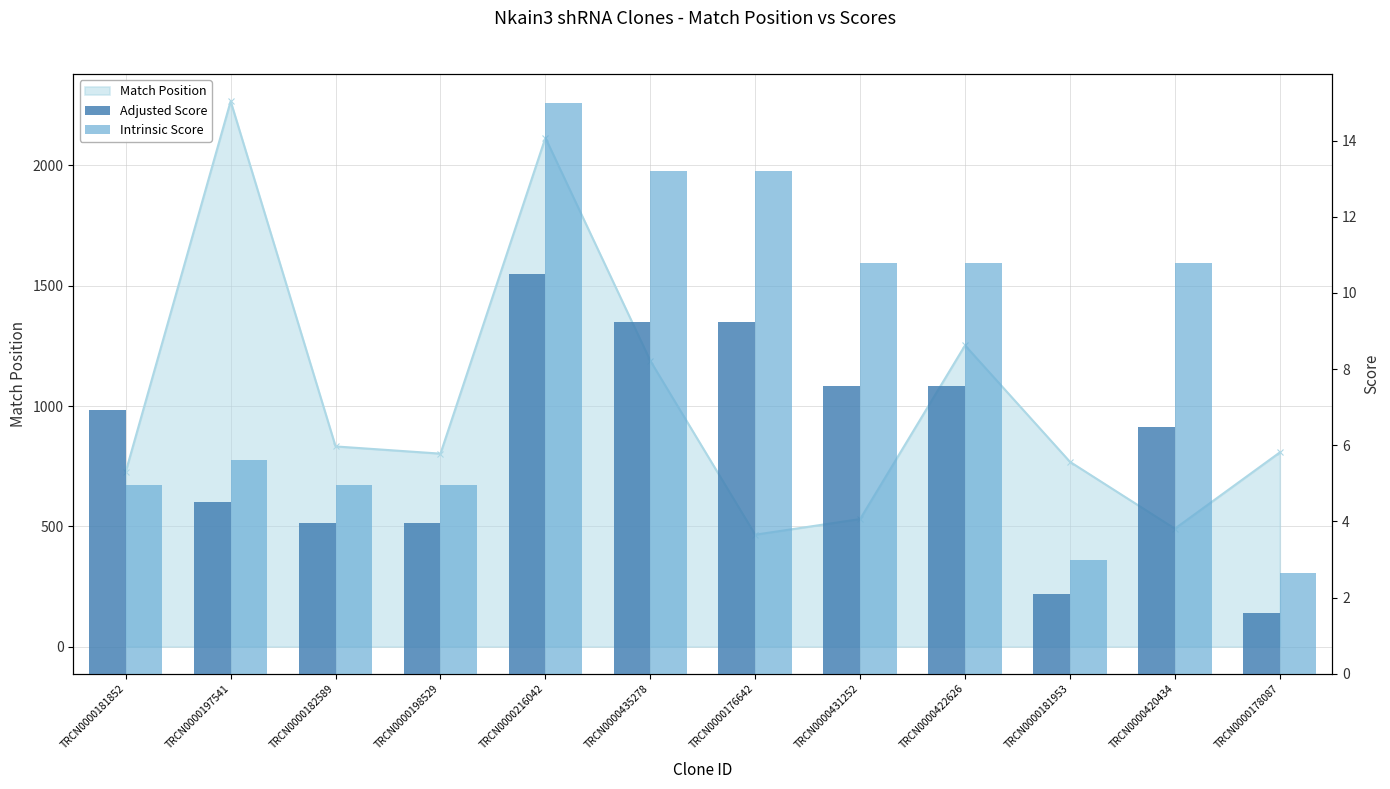

At which category is the sum across all series the highest?

TRCN0000216042